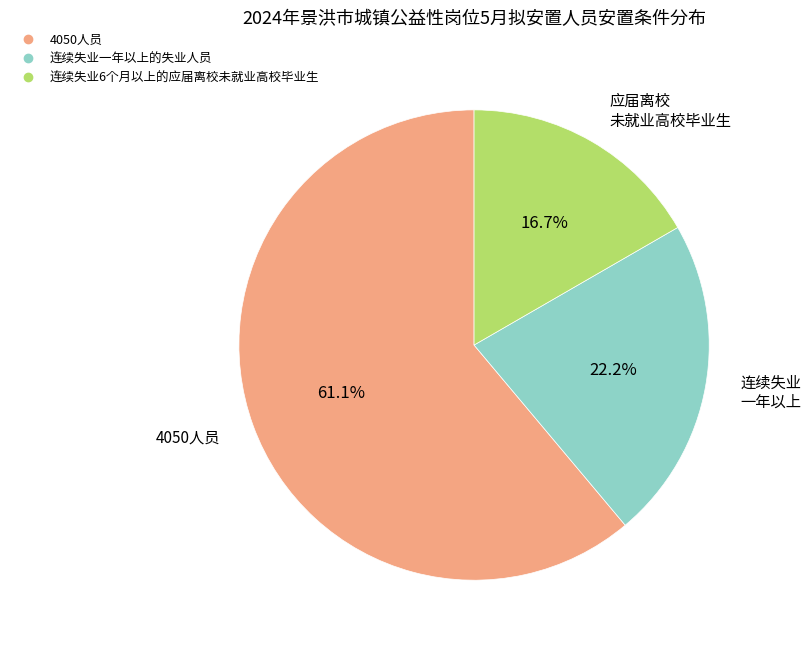

Is it true that 连续失业6个月以上的应届离校未就业高校毕业生 is 17% of the pie?

True